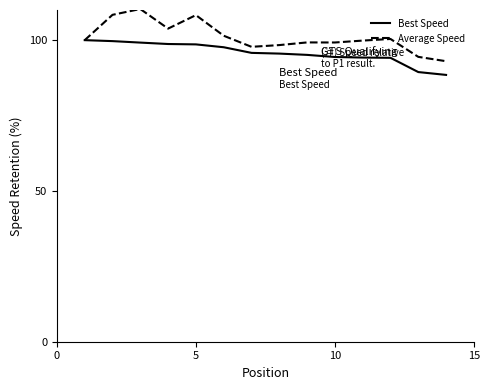

What is the minimum value for Best Speed?

88.5